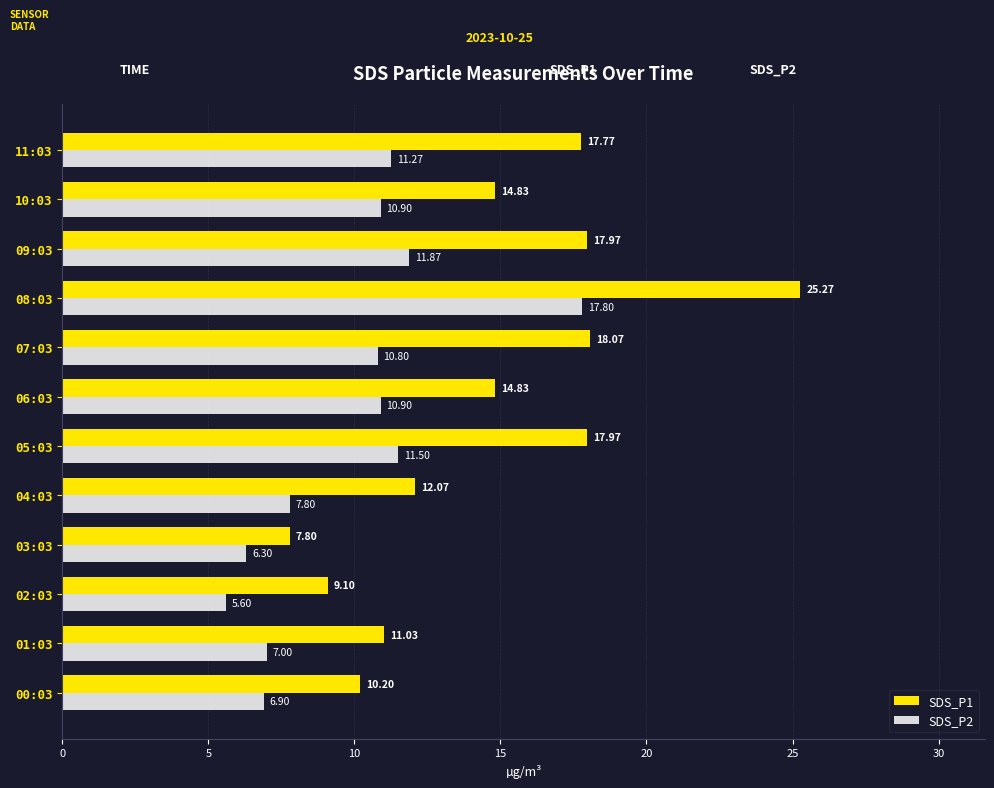

What is the difference between the maximum and minimum values in the SDS_P1 series?

17.5